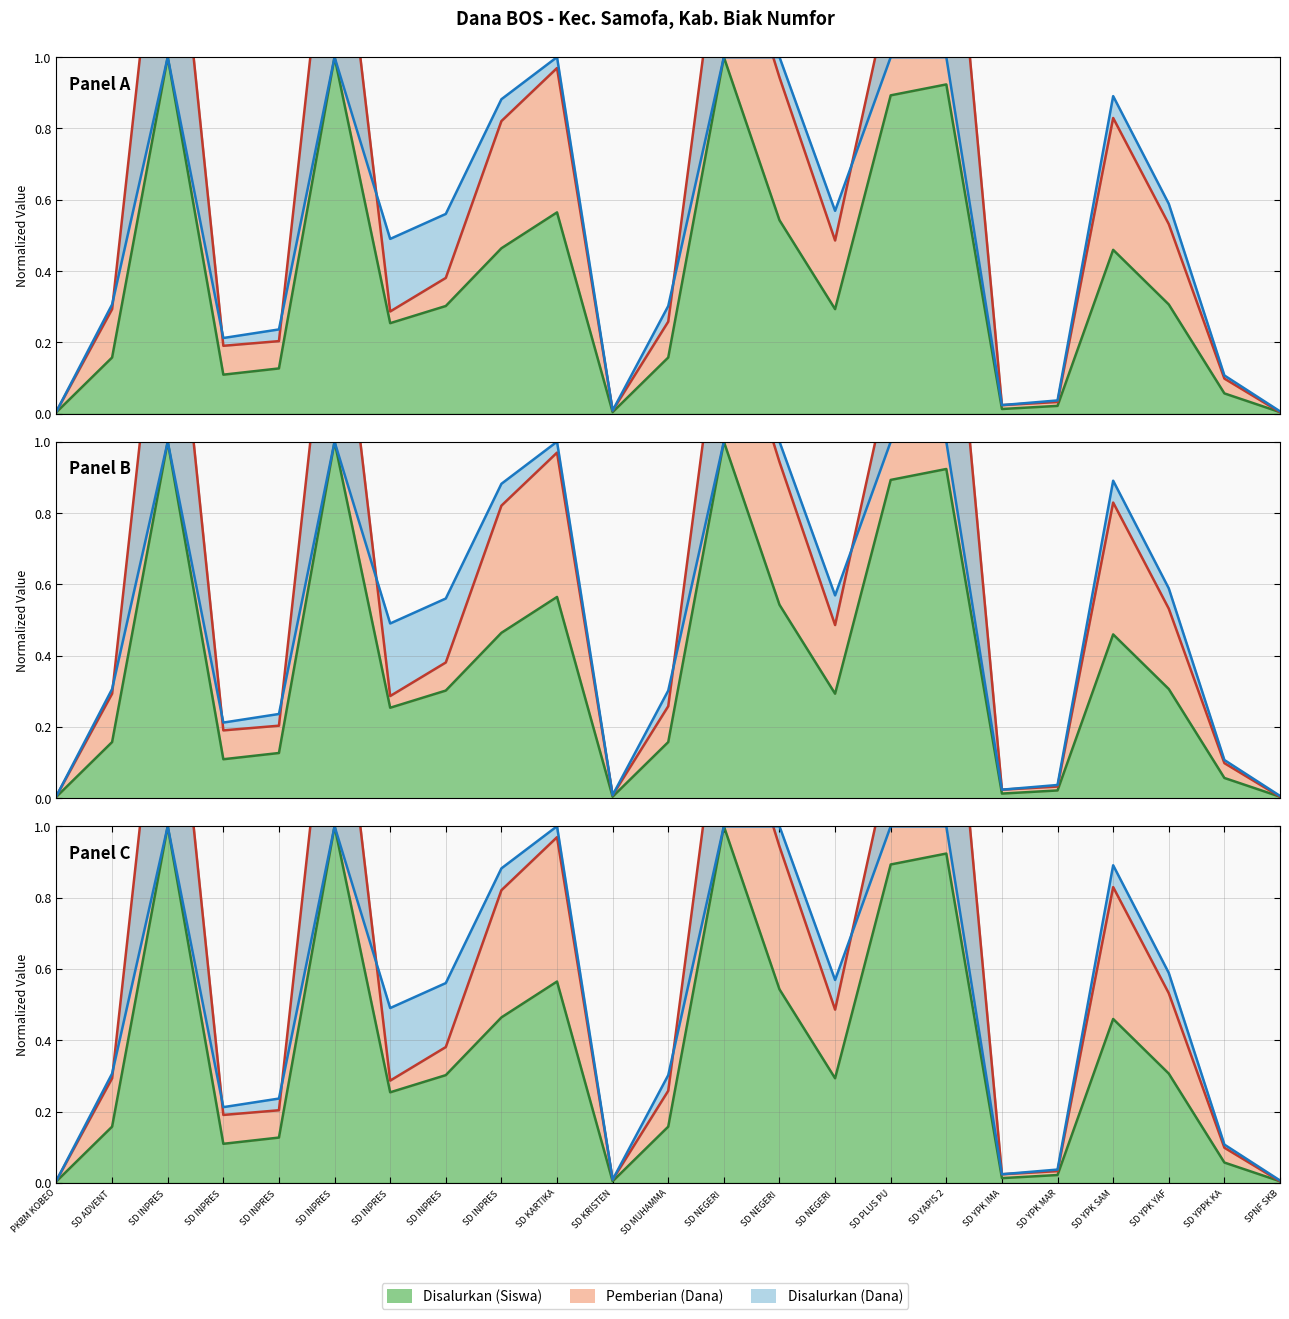

At which category does Disalurkan (Siswa) reach its first local valley?

SD INPRES